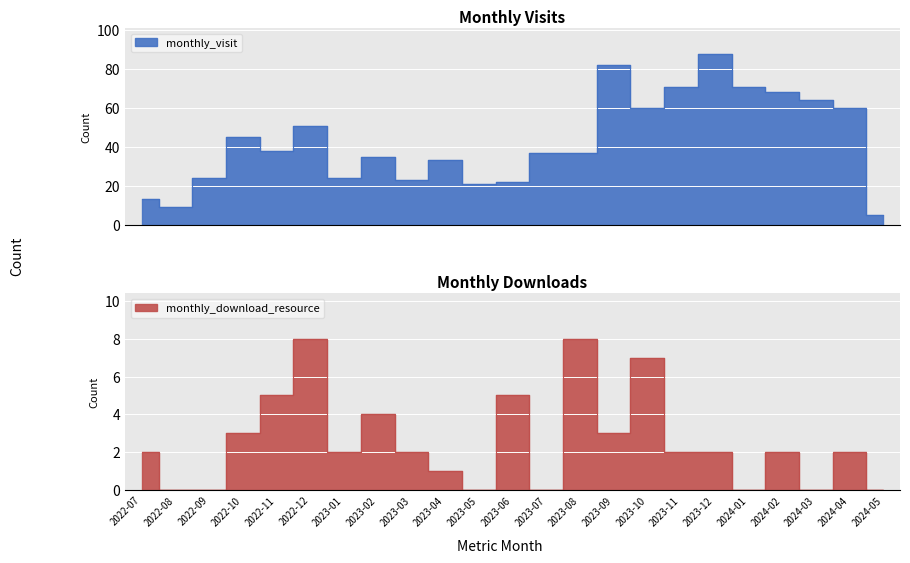

Is it true that monthly_download_resource equals 8 at 2022-12?

True